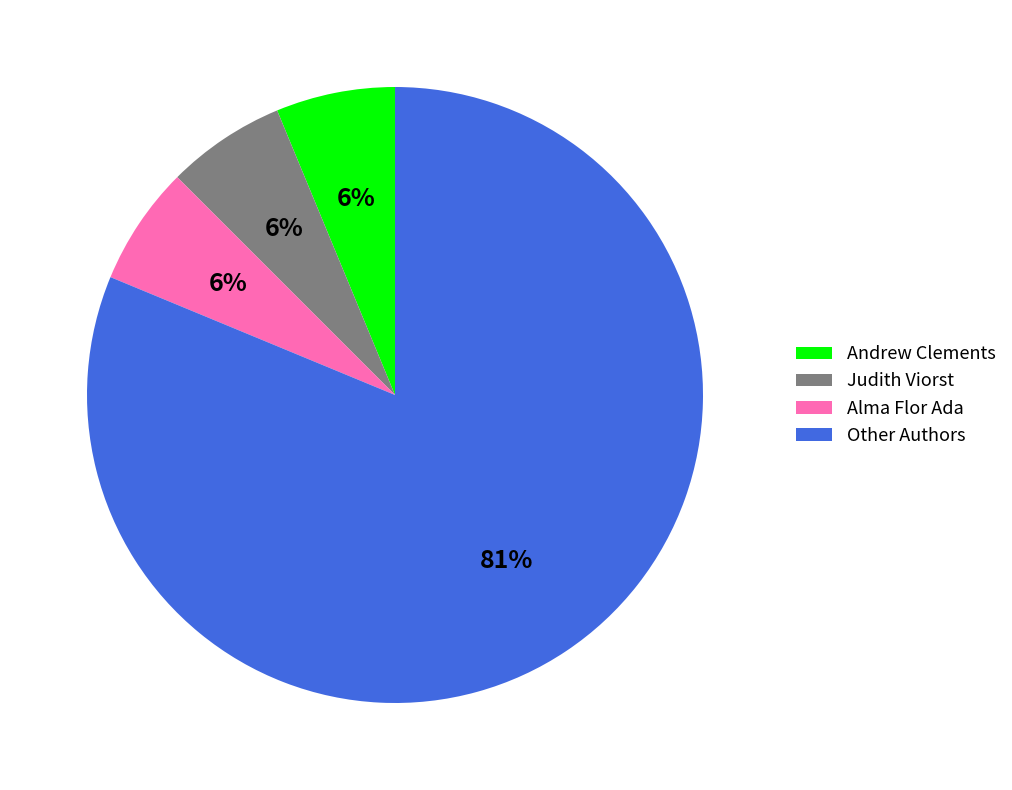

True or false: Other Authors accounts for 92% of the total.

False